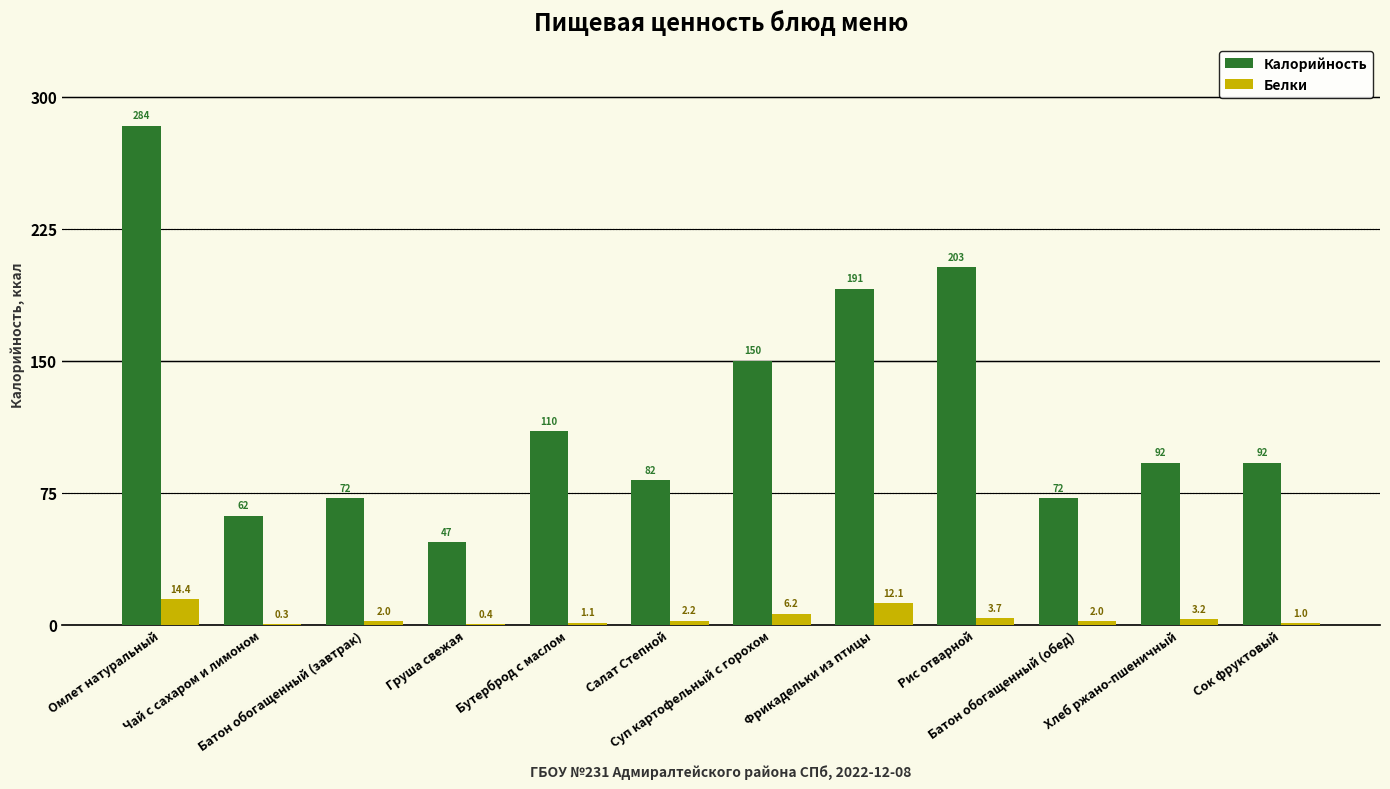

Which category has the highest value across all series?

Омлет натуральный